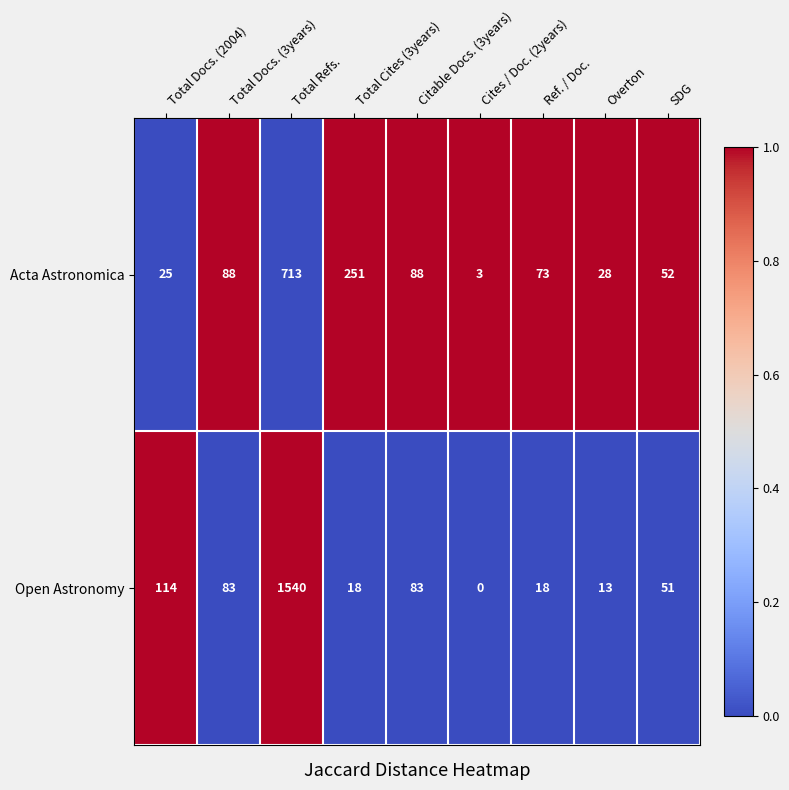

What is the maximum value shown in the chart?

1540